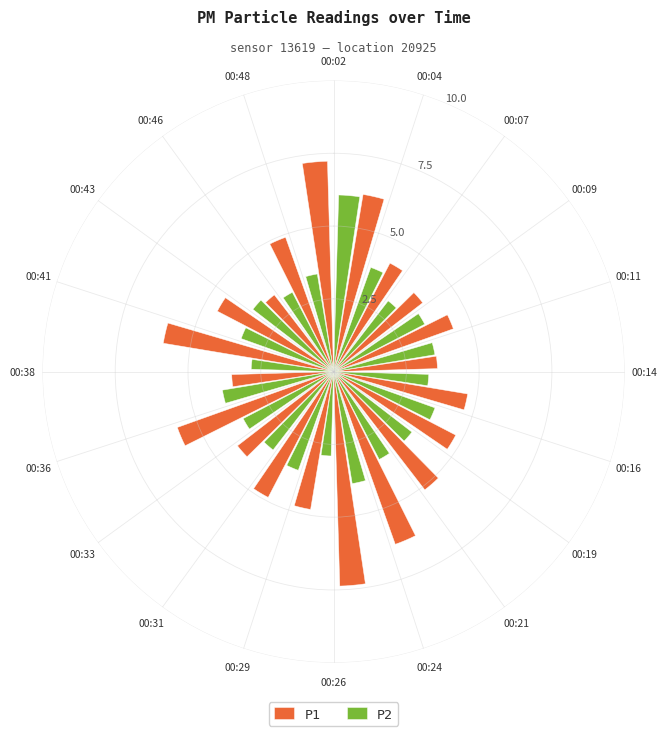

Rank the categories by P1 value from lowest to highest.

00:46, 00:38, 00:14, 00:09, 00:33, 00:07, 00:11, 00:43, 00:16, 00:19, 00:29, 00:31, 00:48, 00:21, 00:36, 00:41, 00:04, 00:24, 00:02, 00:26